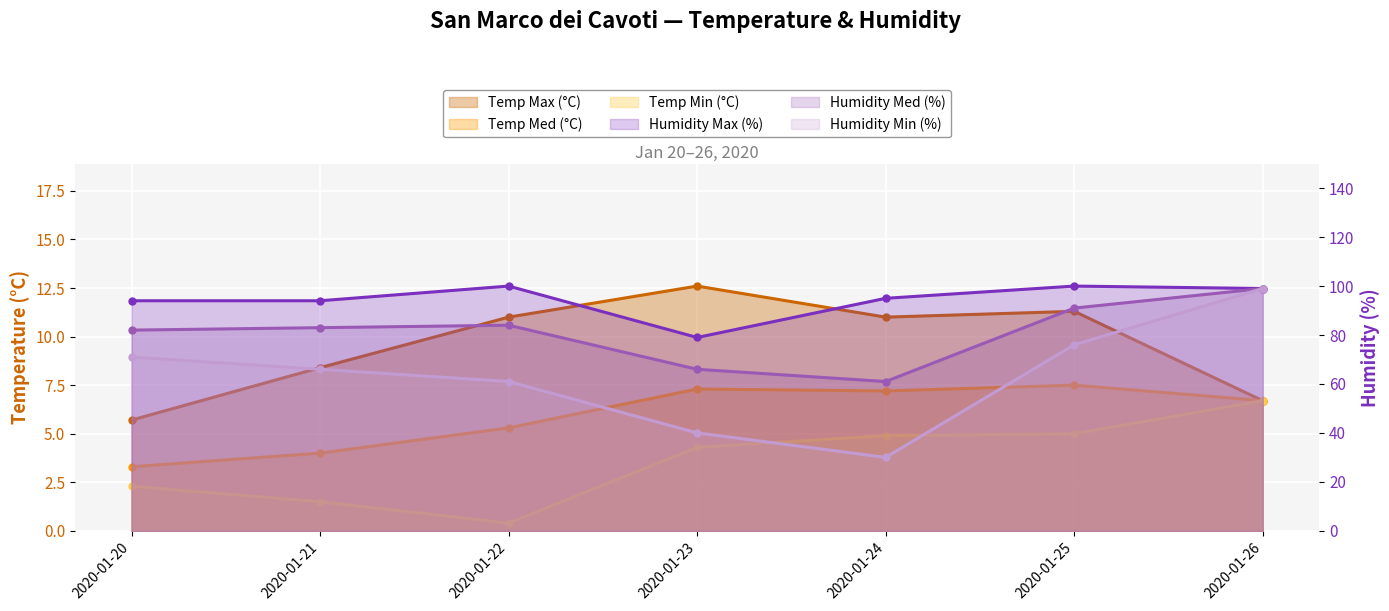

List the series in order of their peak value, highest first.

Humidity Max (%), Humidity Med (%), Humidity Min (%), Temp Max (°C), Temp Med (°C), Temp Min (°C)